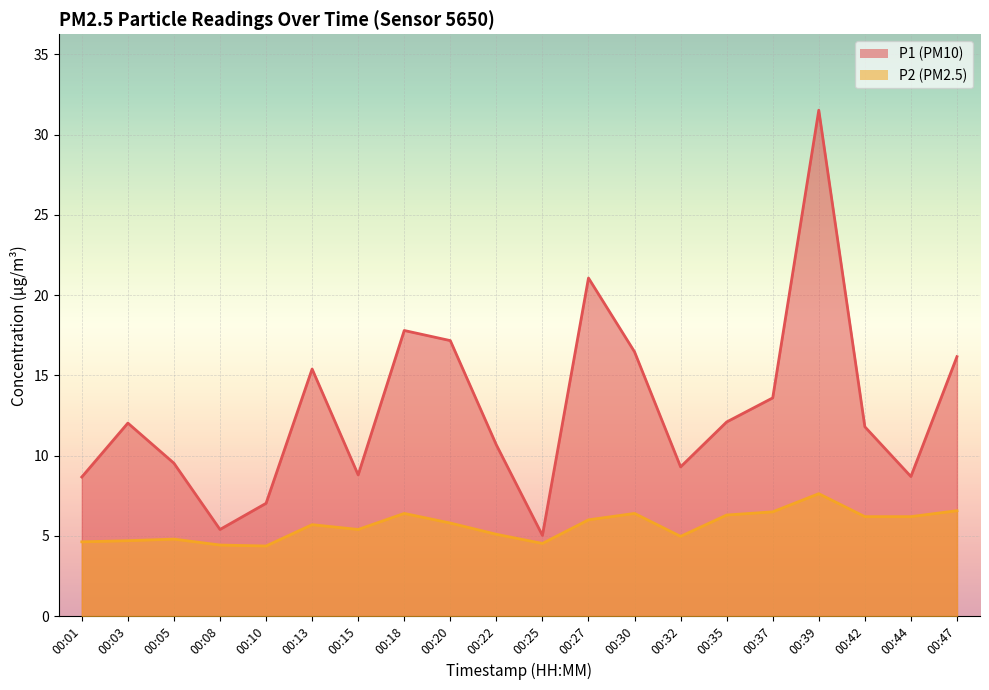

True or false: P2 and P1 cross at least once.

False